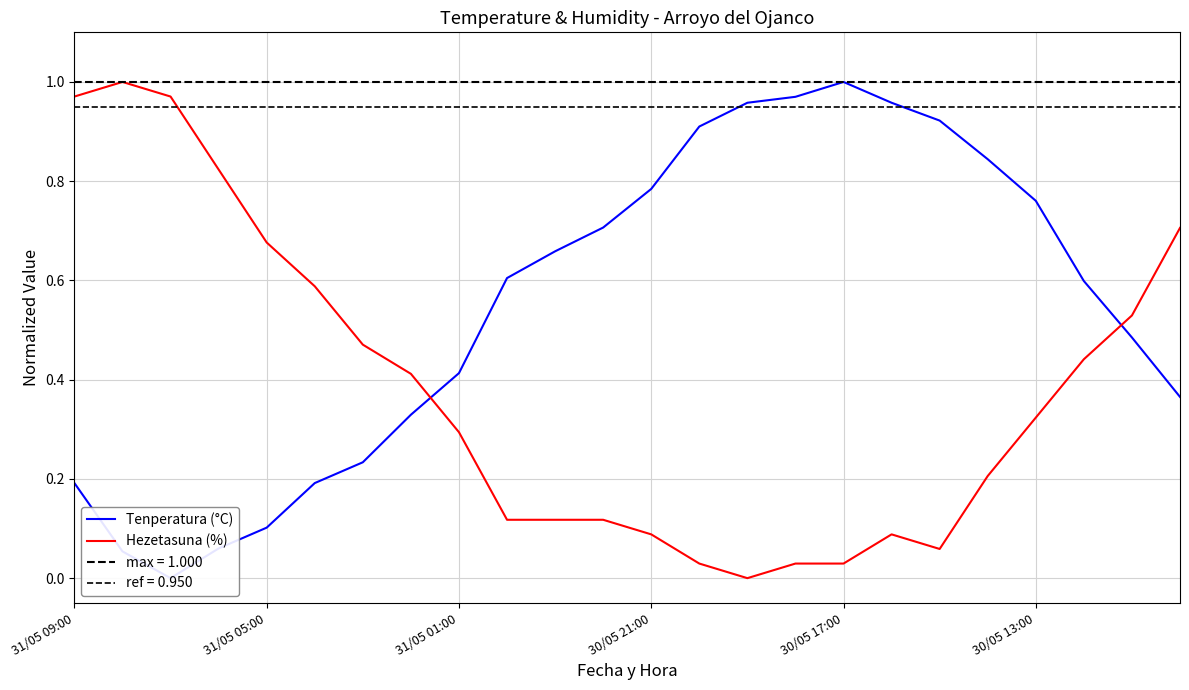

At how many categories does at least one series exceed 0?

24